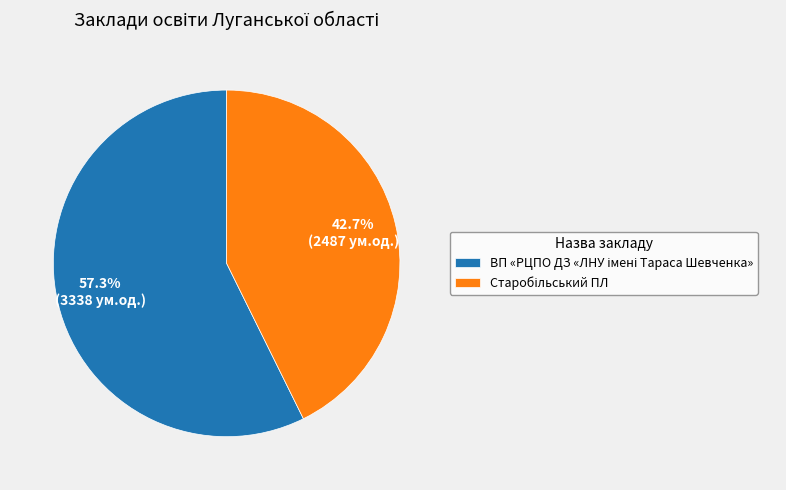

Is there any slice that represents more than half of the pie?

Yes